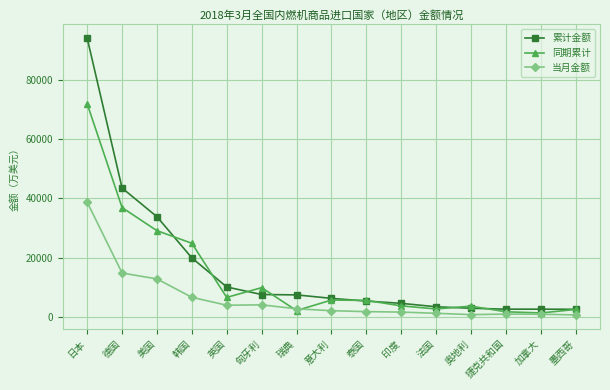

What is the average value of the 累计金额 series?

16524.1